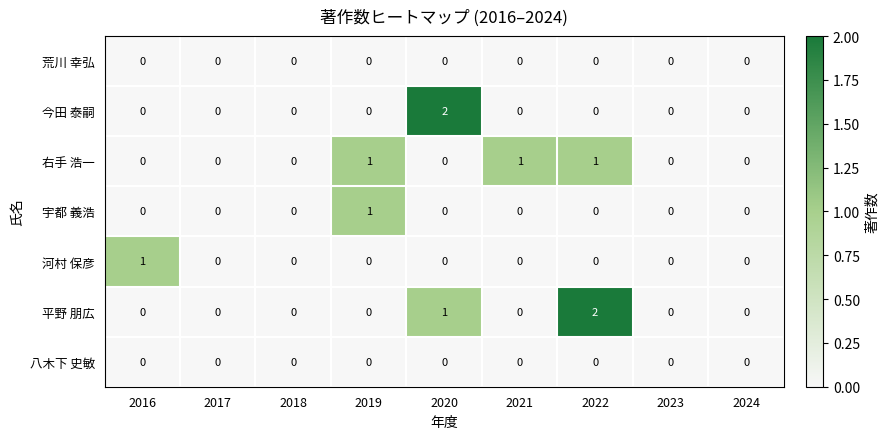

Which series changed the most between 2018 and 2021?

右手 浩一